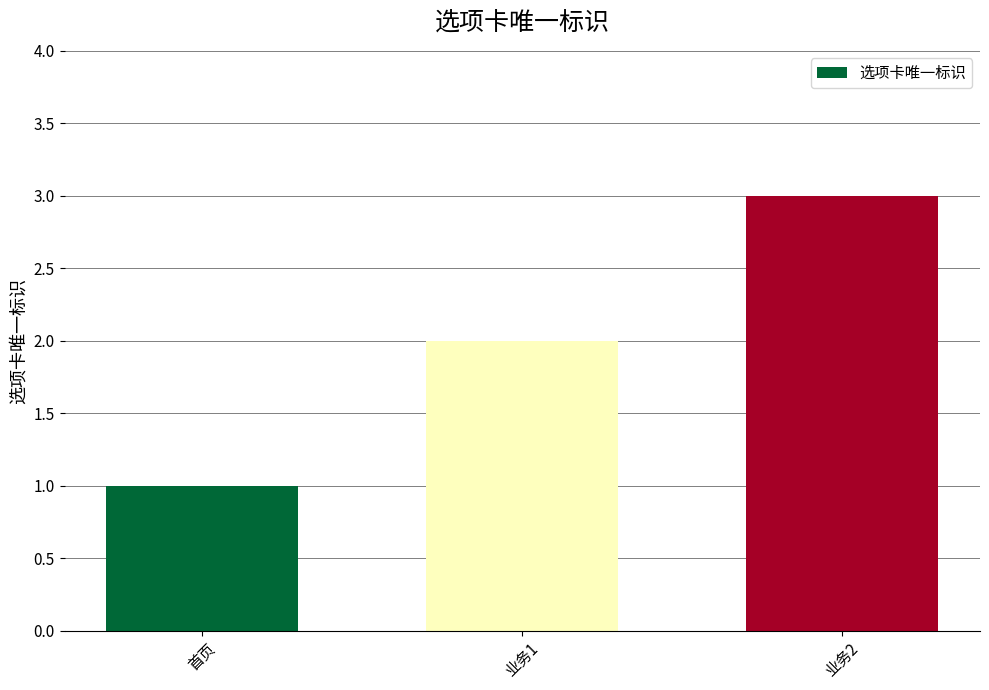

Which label corresponds to the largest value in the chart?

业务2